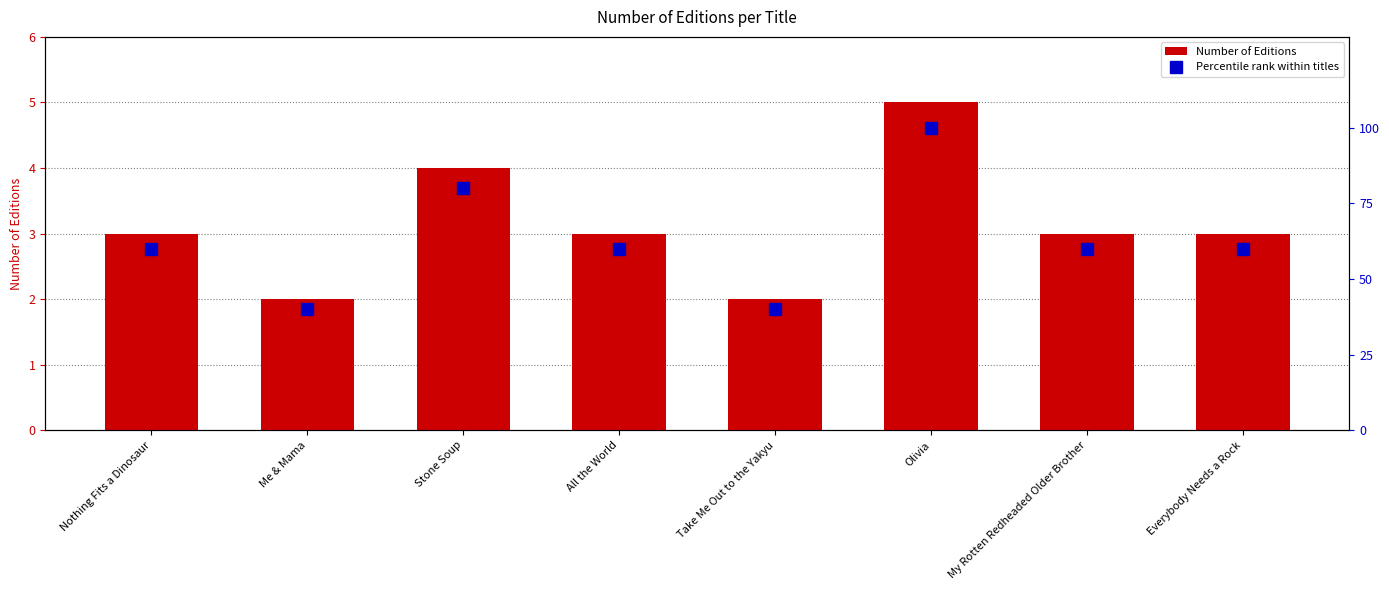

What is the total value across all series at Everybody Needs a Rock?

63